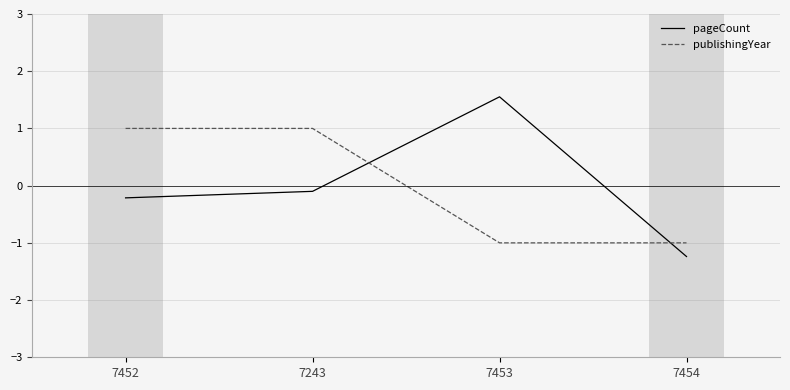

What position from the left is 7454?

4